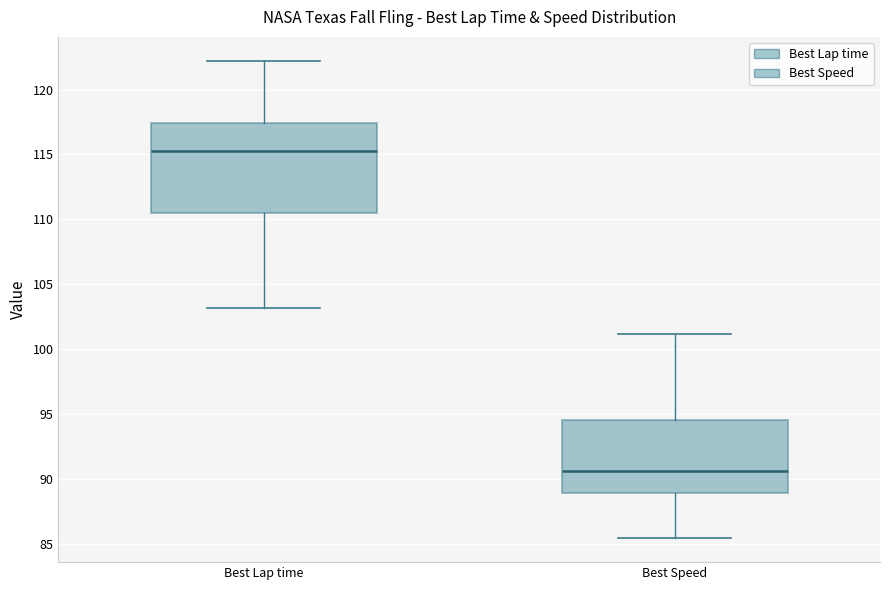

Comparing the boxes themselves (not the whiskers), which one is the tallest?

Best Lap time